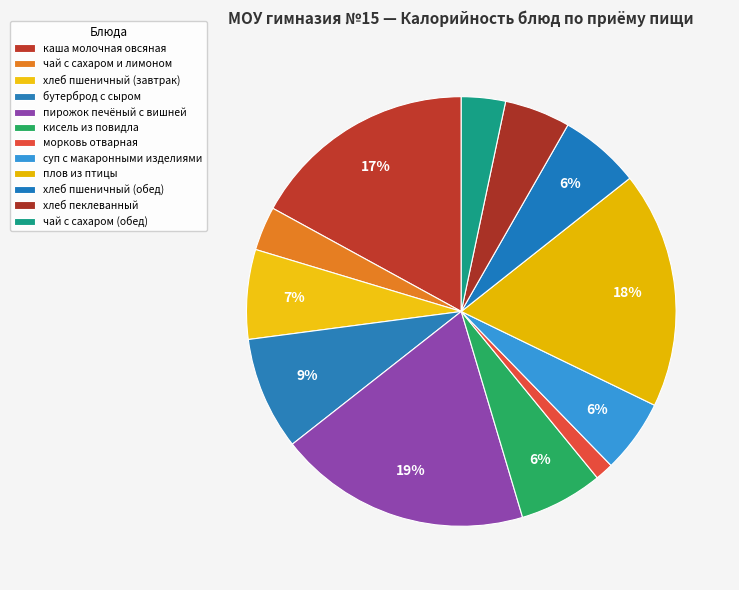

The хлеб пшеничный (обед) slice represents 1% of the pie. True or false?

False